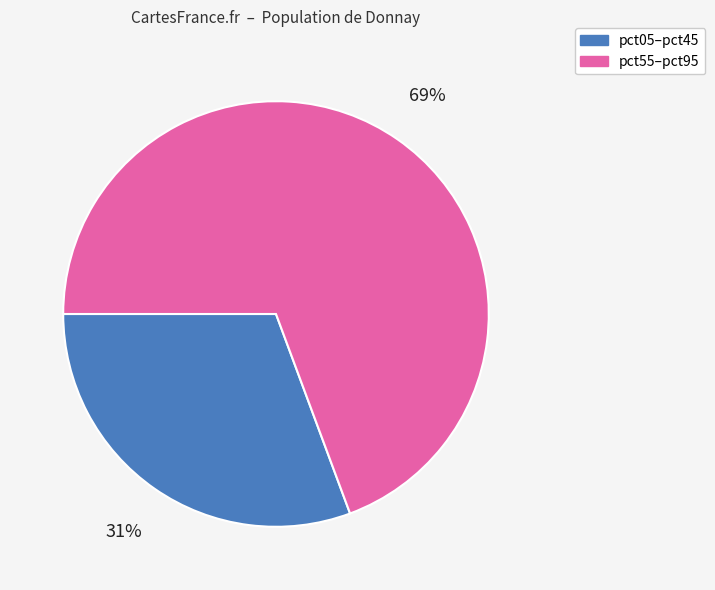

How many segments does this pie chart have?

2